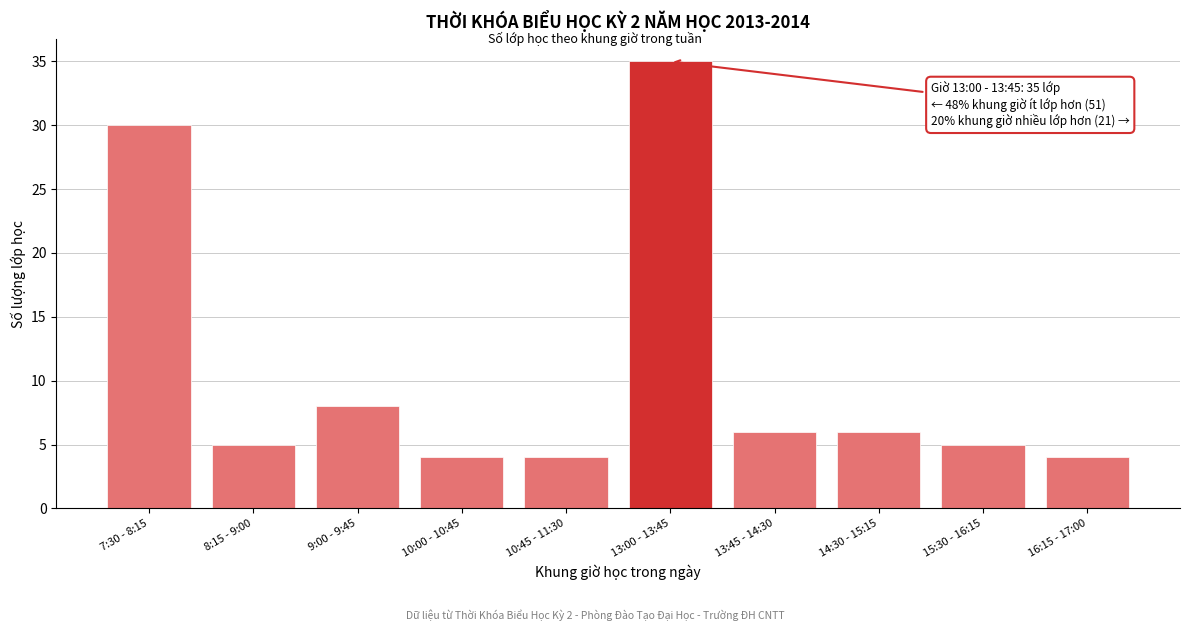

Reading right to left, extract all data points from this chart.

16:15 - 17:00=4	15:30 - 16:15=5	14:30 - 15:15=6	13:45 - 14:30=6	13:00 - 13:45=35	10:45 - 11:30=4	10:00 - 10:45=4	9:00 - 9:45=8	8:15 - 9:00=5	7:30 - 8:15=30